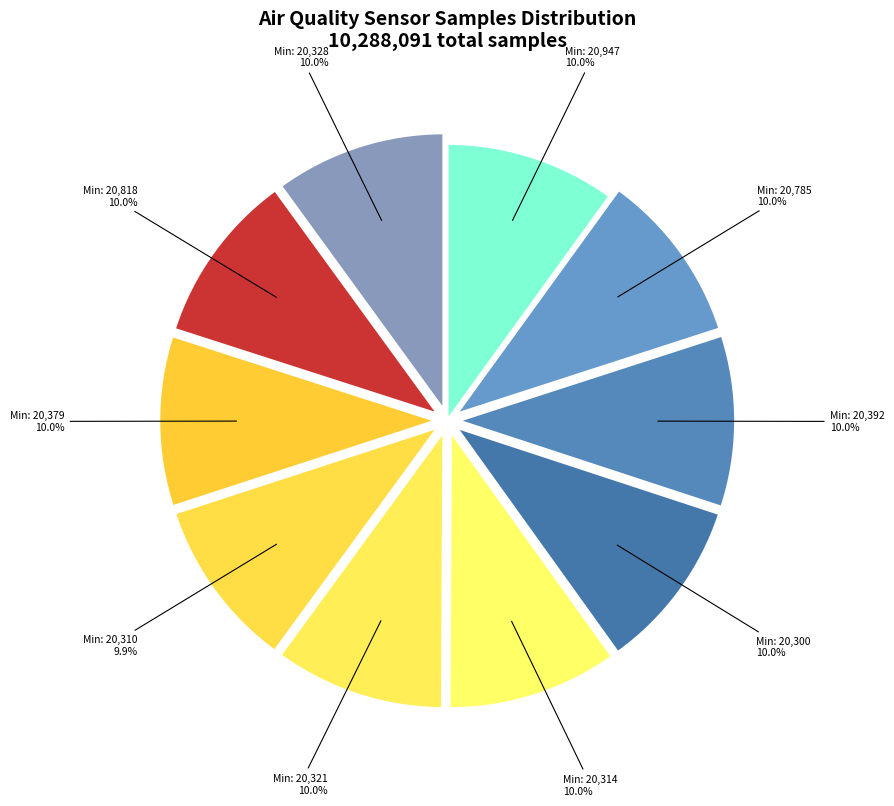

How much of the chart is everything except Min: 20,328?

90.0%